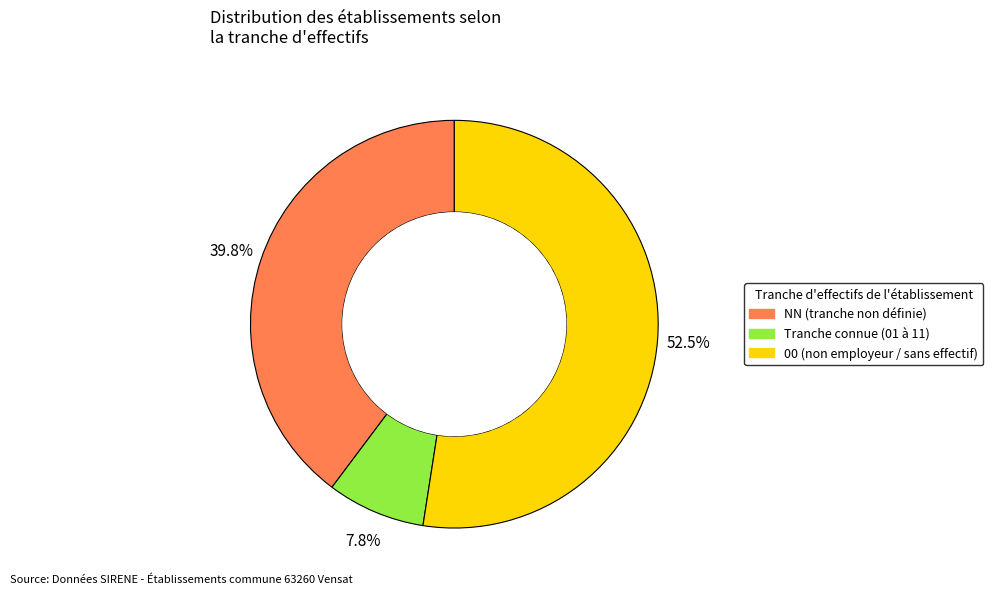

How many segments does this pie chart have?

3